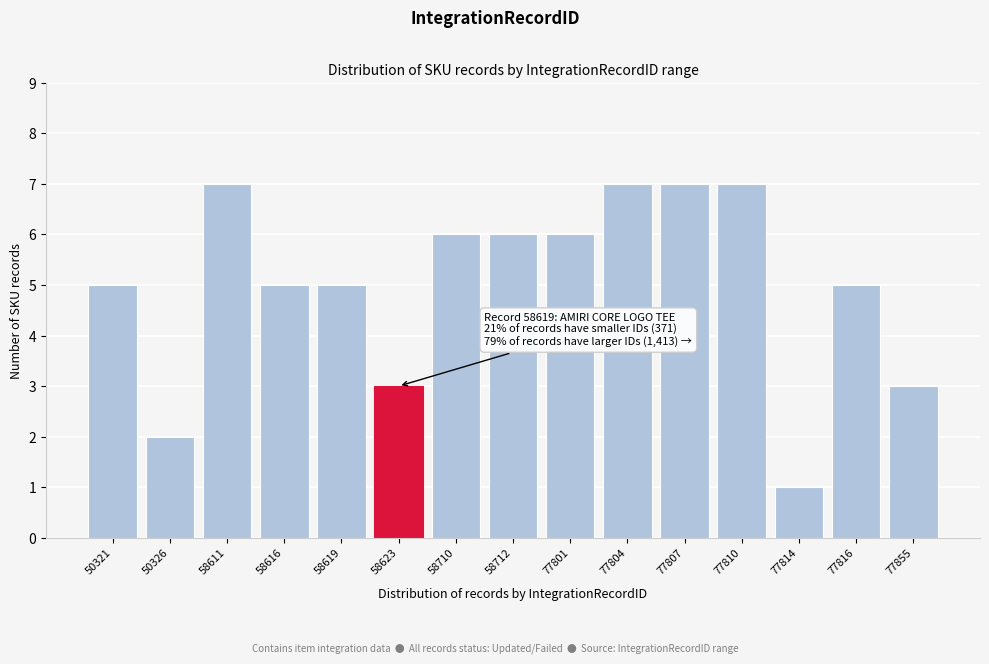

Reading left to right, what are all the values shown in this chart?

5	2	7	5	5	3	6	6	6	7	7	7	1	5	3